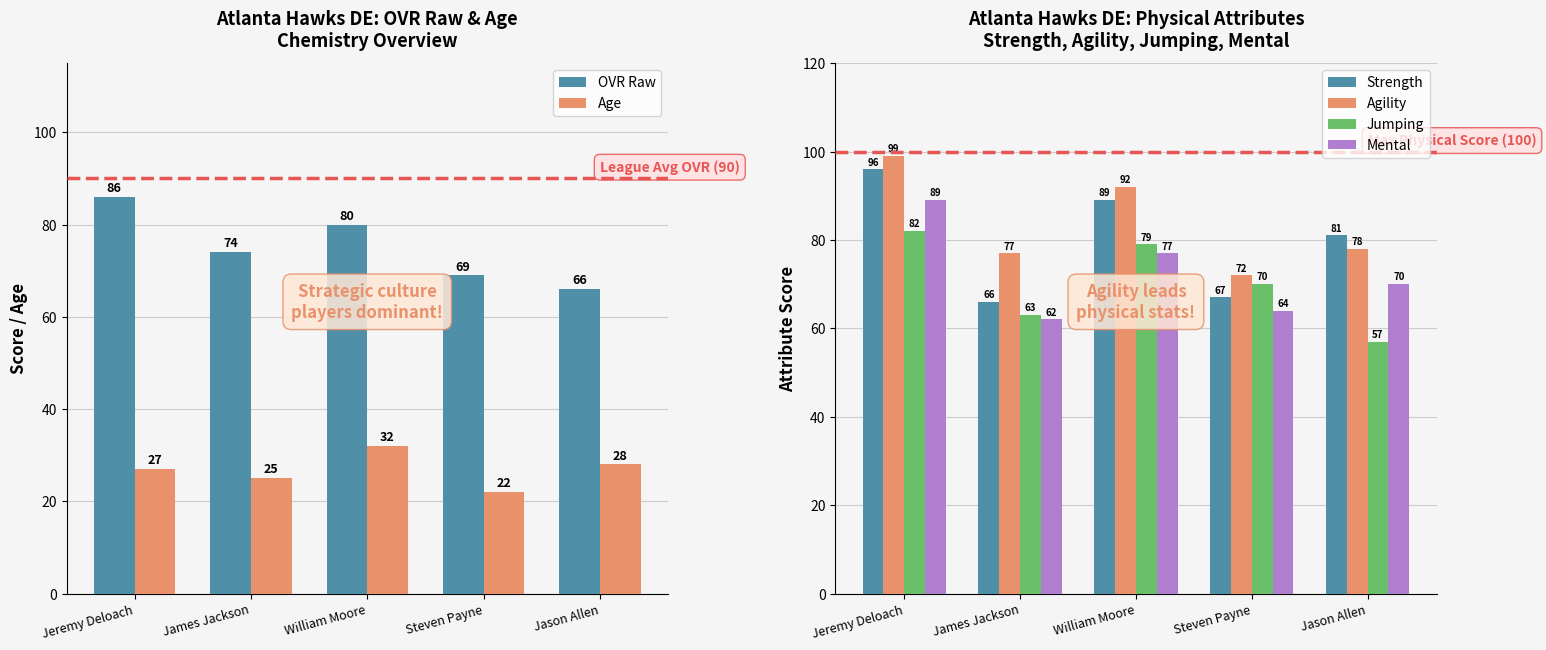

Reading right to left, what are all the values shown in this chart?

OVR Raw: Jason Allen=66	Steven Payne=69	William Moore=80	James Jackson=74	Jeremy Deloach=86
Age: Jason Allen=28	Steven Payne=22	William Moore=32	James Jackson=25	Jeremy Deloach=27
Strength: Jason Allen=81	Steven Payne=67	William Moore=89	James Jackson=66	Jeremy Deloach=96
Agility: Jason Allen=78	Steven Payne=72	William Moore=92	James Jackson=77	Jeremy Deloach=99
Jumping: Jason Allen=57	Steven Payne=70	William Moore=79	James Jackson=63	Jeremy Deloach=82
Mental: Jason Allen=70	Steven Payne=64	William Moore=77	James Jackson=62	Jeremy Deloach=89